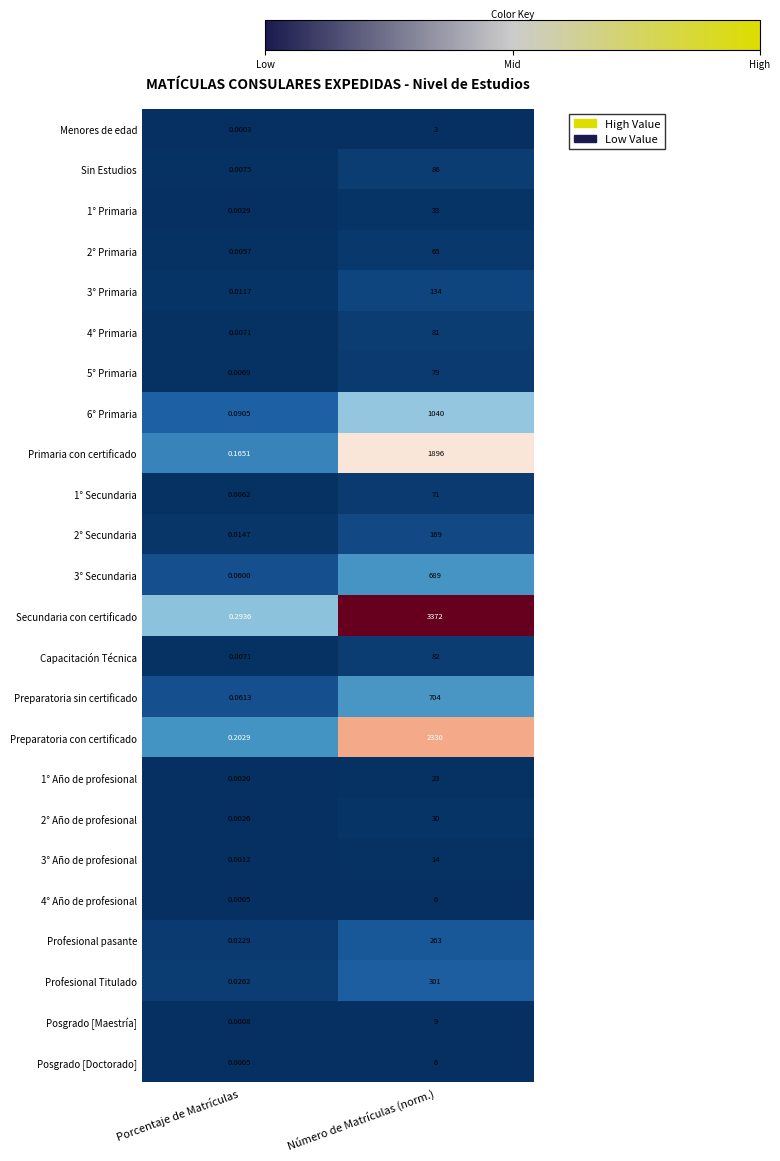

Which label corresponds to the largest value in the chart?

Número de Matrículas (norm.)